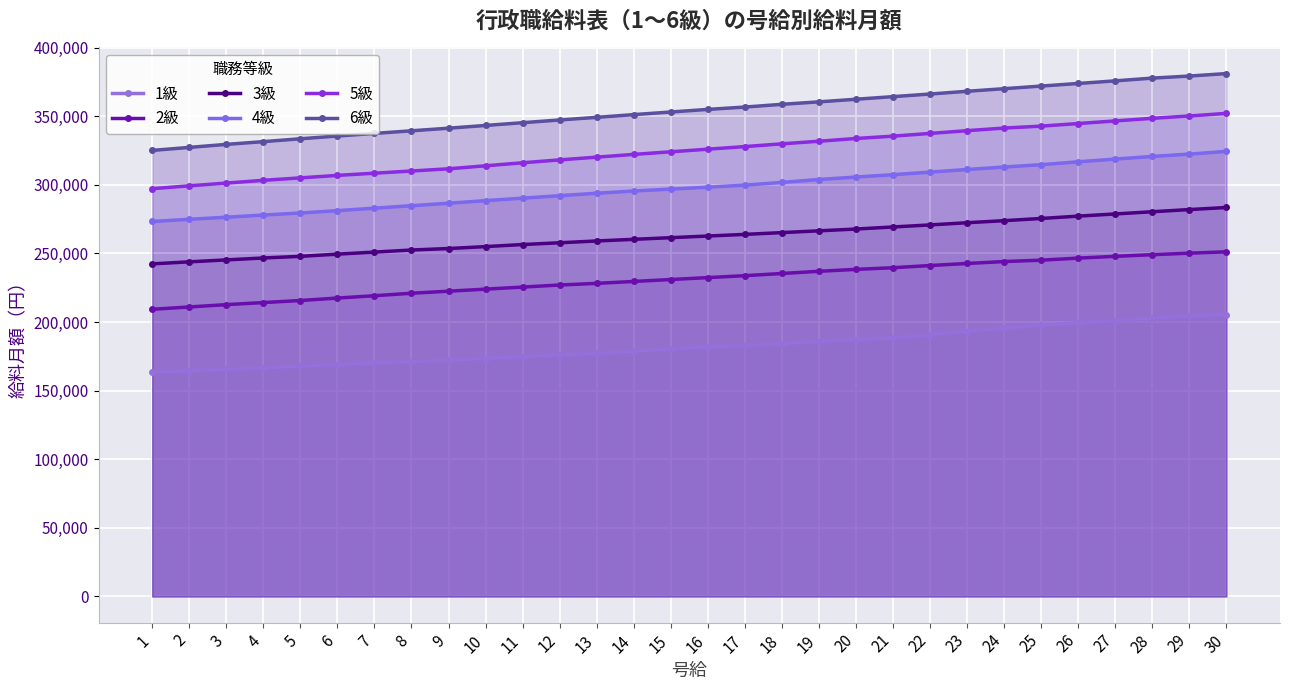

Is the value of 6級 at 24 greater than the value of 5級 at 21?

Yes